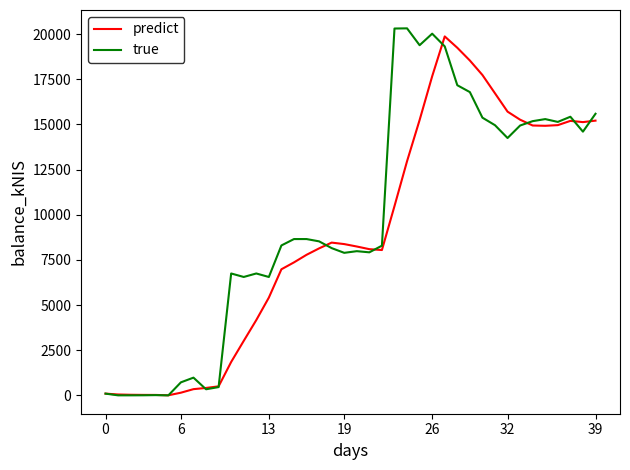

Which series has the widest spread of values?

true